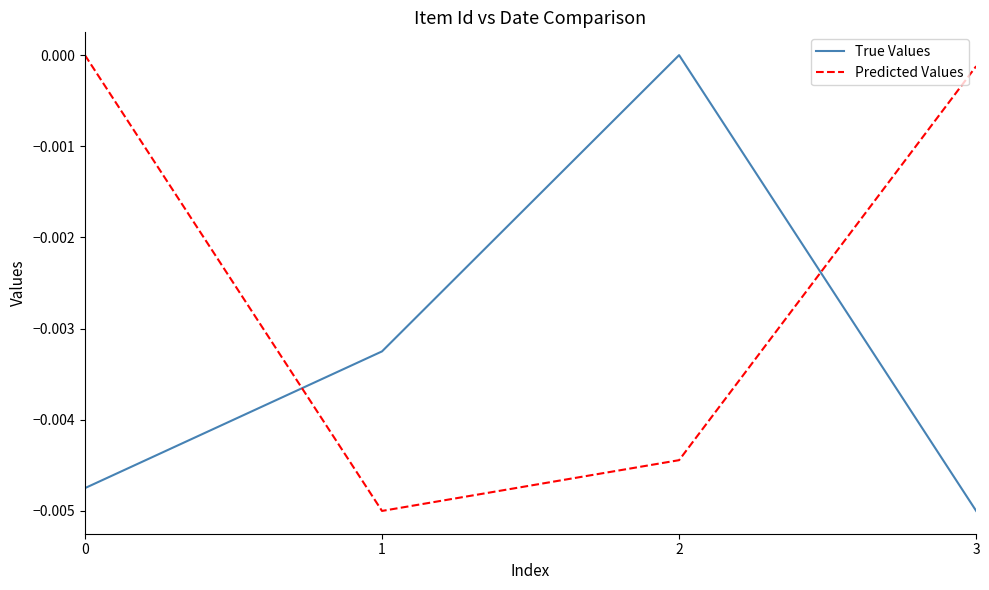

Rank the series by their average value, from lowest to highest.

True Values, Predicted Values